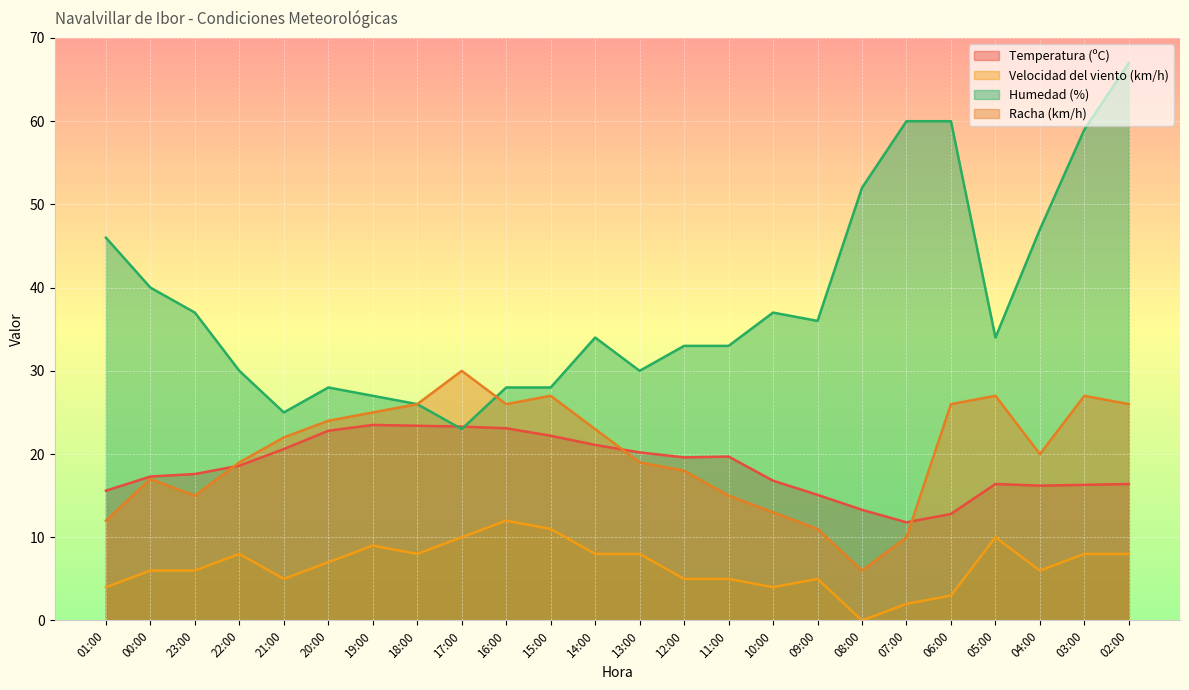

How many data points in Humedad (%) are above 34?

11